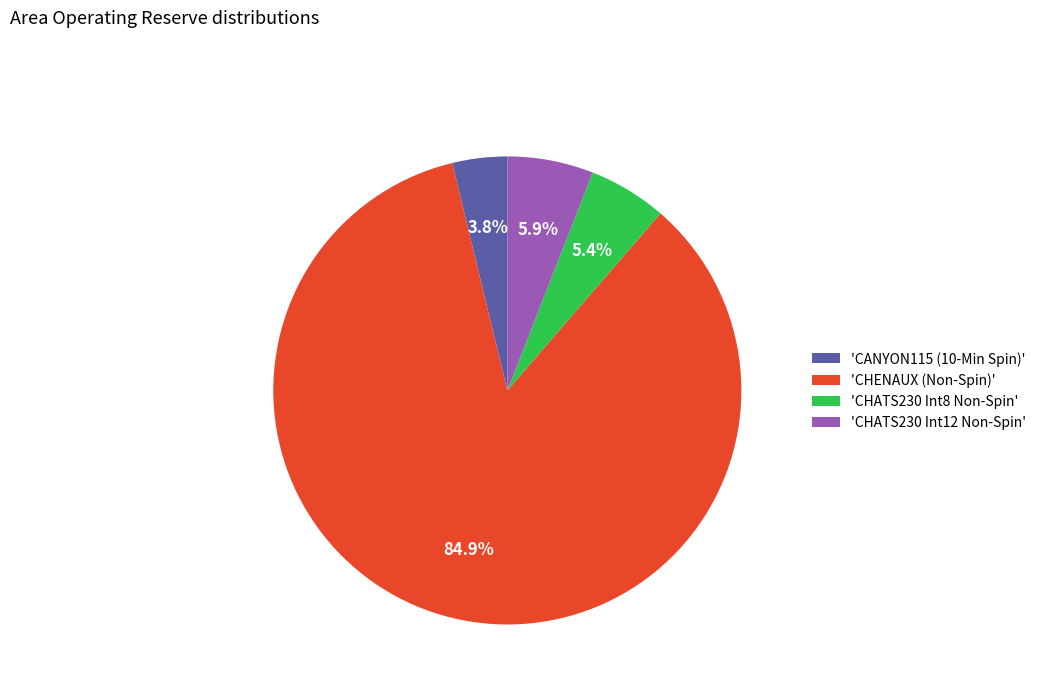

Combined, do 'CHATS230 Int12 Non-Spin' and 'CANYON115 (10-Min Spin)' account for over 50%?

No